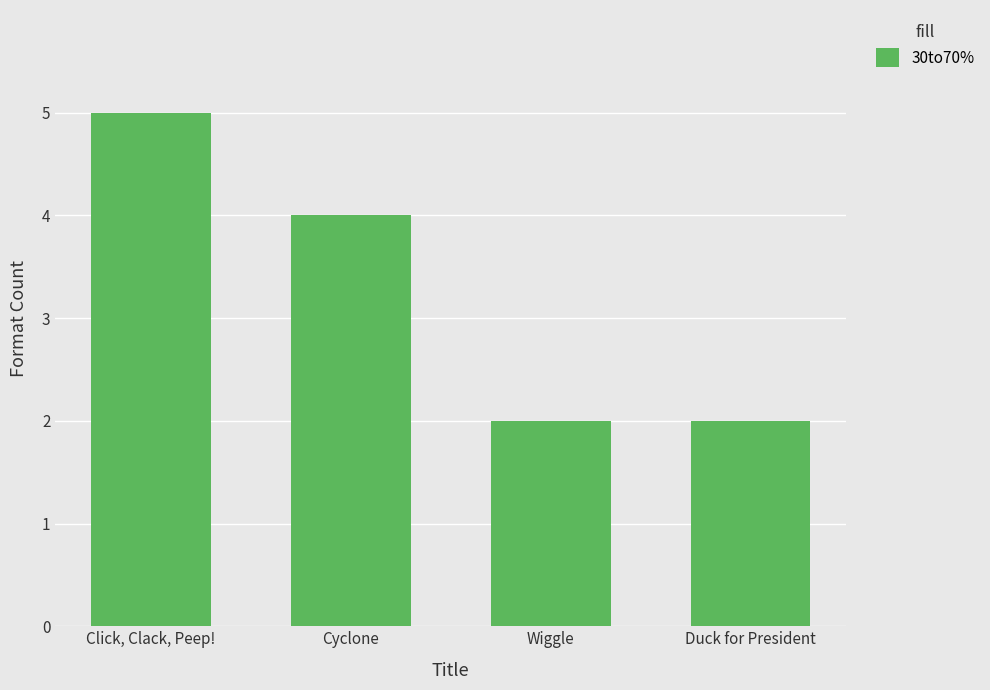

What is the difference between the second highest and second lowest values?

2